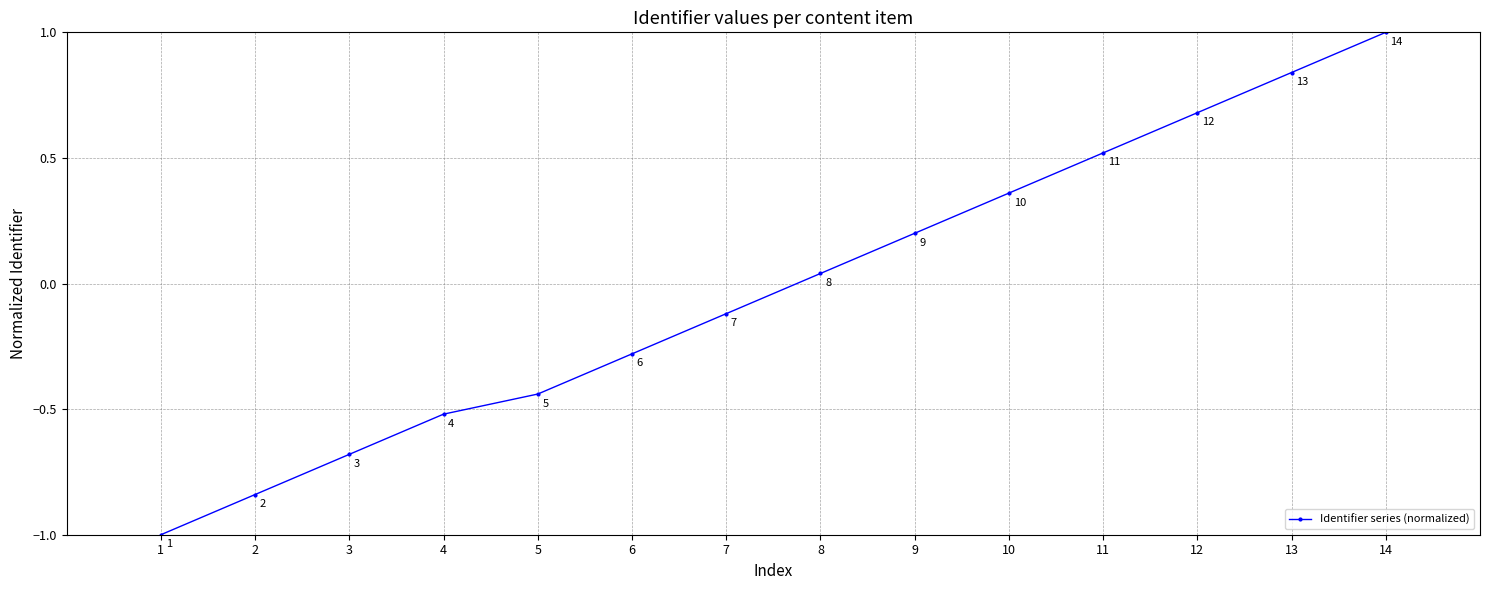

True or false: the data shows 1.0 at 14.

True